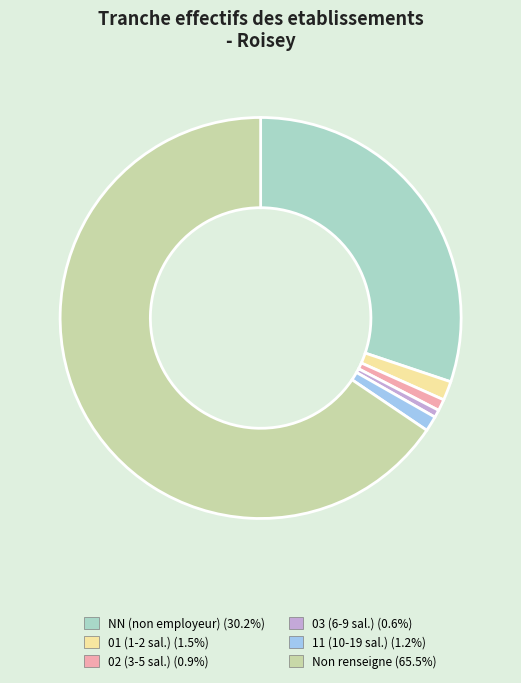

Is there a majority slice in this chart?

Yes